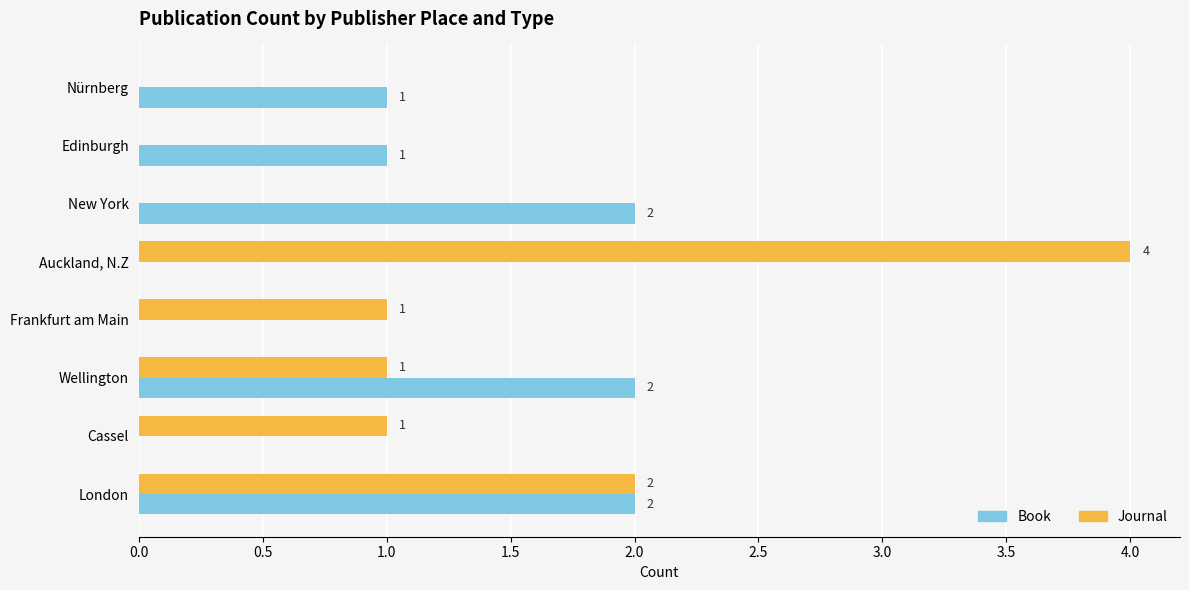

True or false: Book has a value of 2 at New York.

True